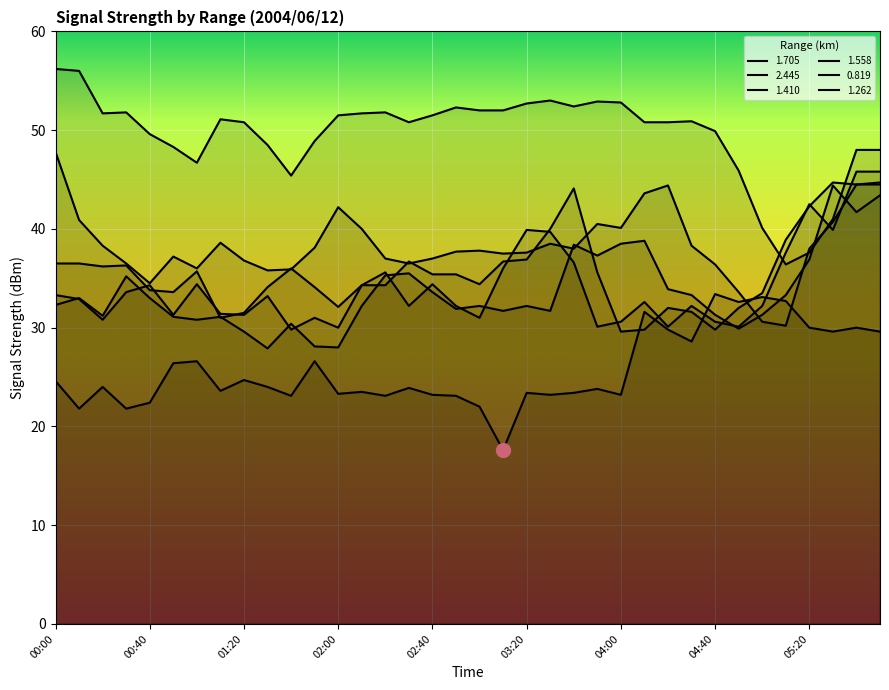

Where is the first local maximum for 2.445?

00:20